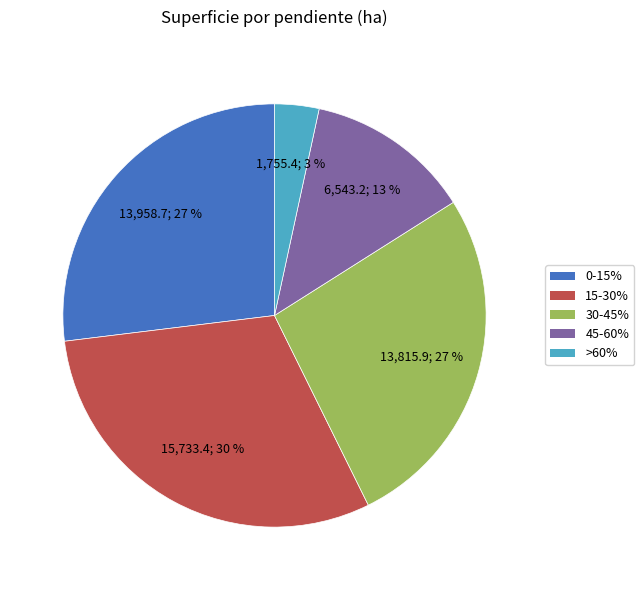

Between 45-60% and 30-45%, which is larger?

30-45%